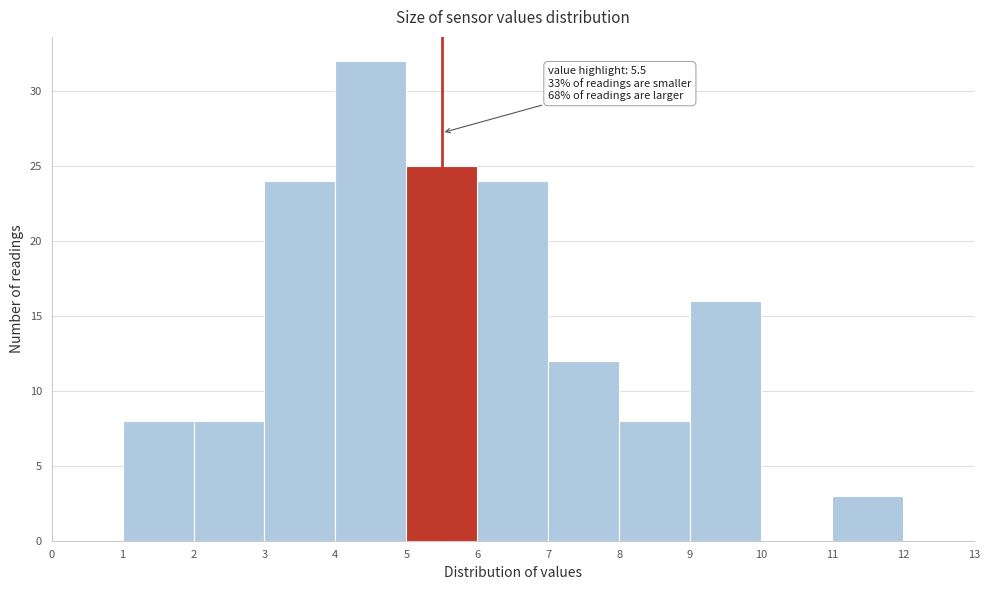

Over which range of the x-axis is the bar tallest?

4 to 5